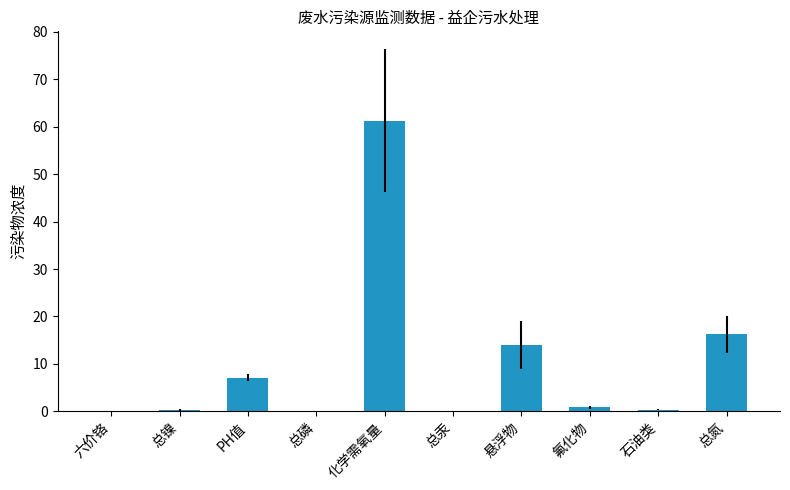

What is the change in value from PH值 to 氟化物?

-6.2